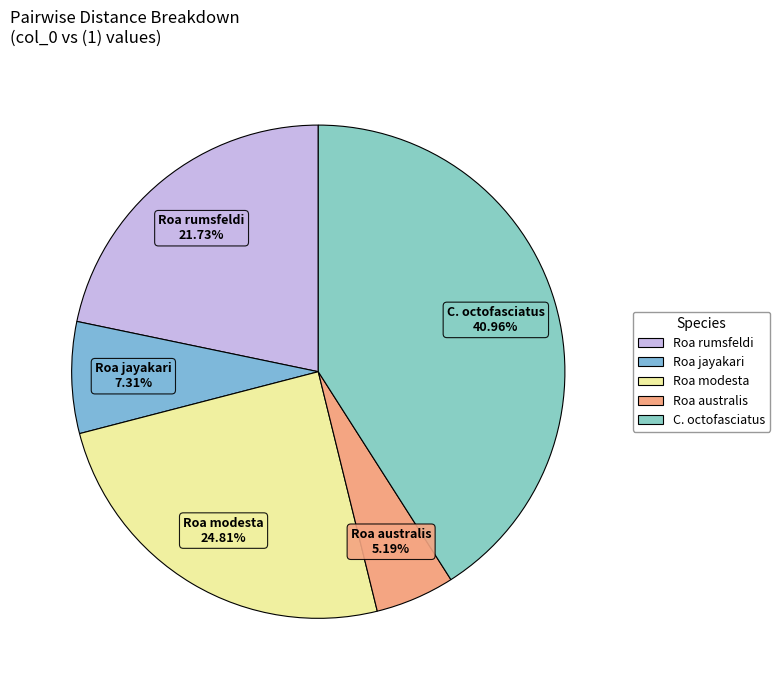

What is the largest slice in the pie chart?

Chaetodon octofasciatus (KU944212)